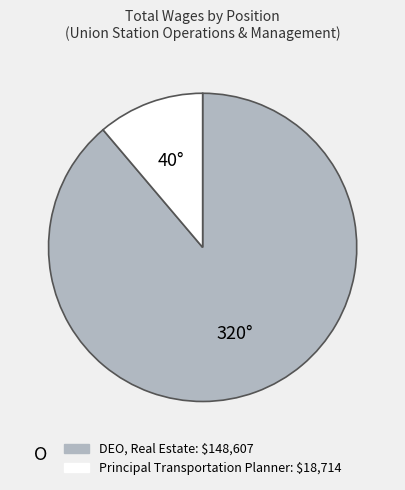

True or false: Principal Transportation Planner accounts for 19% of the total.

False